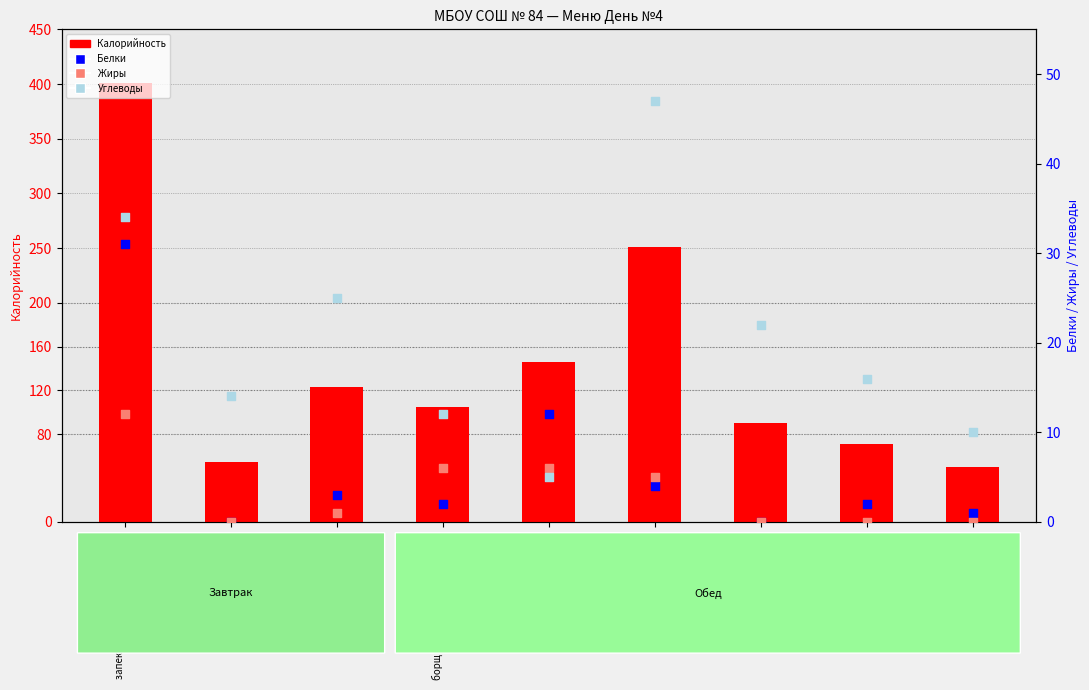

Is the value of Жиры at борщ с капустой и картофелем greater than the value of Углеводы at булочка школьная?

No